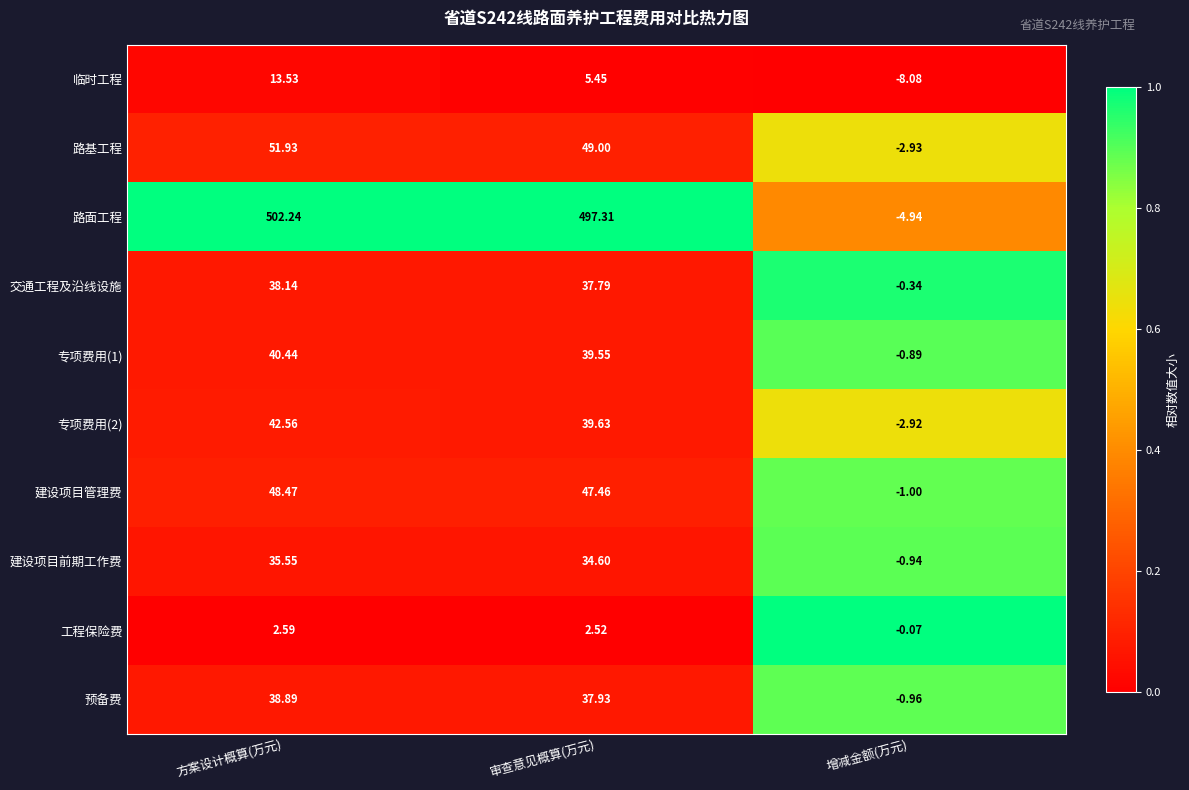

Which category has the lowest value in the 建设项目前期工作费 series?

增减金额(万元)